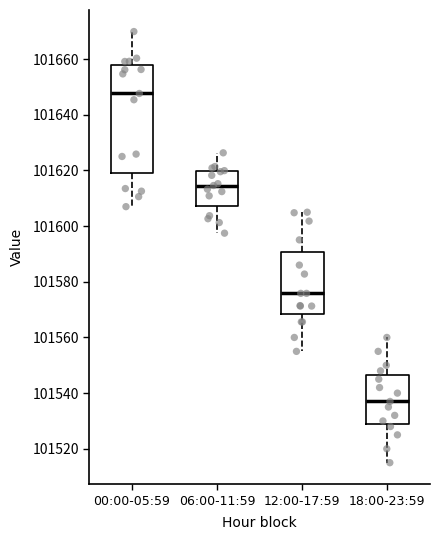

Reading left to right, read every box against the y-axis: the position of its median line, the range the box covers, and the ends of its whiskers. The values are not printed on the chart, so give them approximately, as read against the axis.

00:00-05:59: median 101648, box 101620 to 101658, whiskers 101608 to 101670
06:00-11:59: median 101614, box 101608 to 101620, whiskers 101598 to 101626
12:00-17:59: median 101576, box 101568 to 101590, whiskers 101556 to 101606
18:00-23:59: median 101538, box 101530 to 101546, whiskers 101516 to 101560